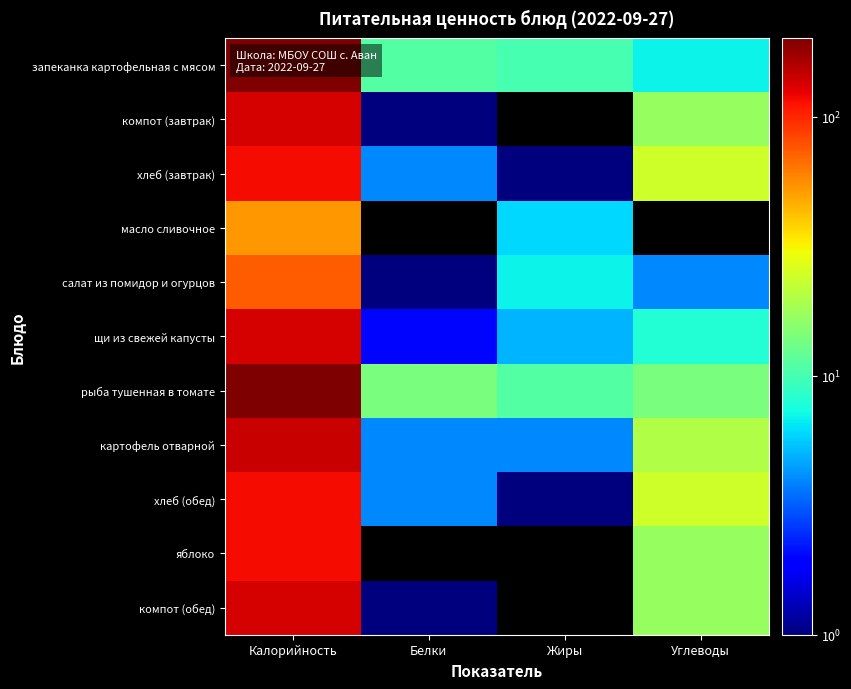

What is the total value across all series at Жиры?

45